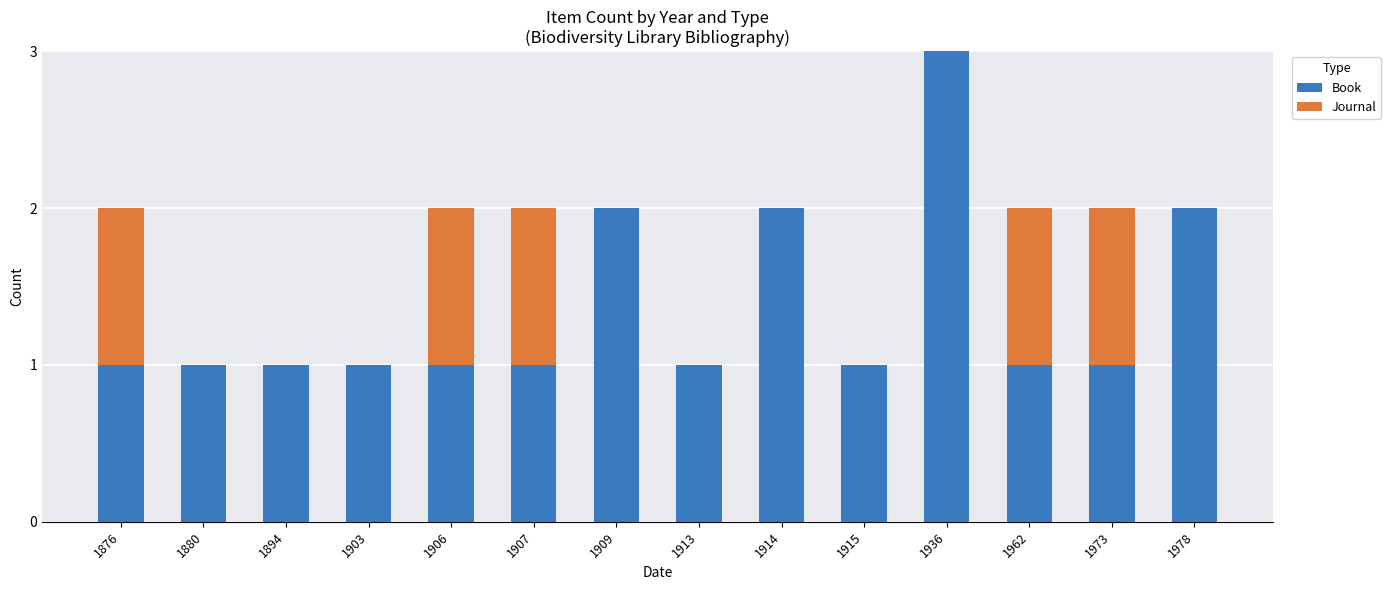

Which category has the highest value in the Book series?

1936